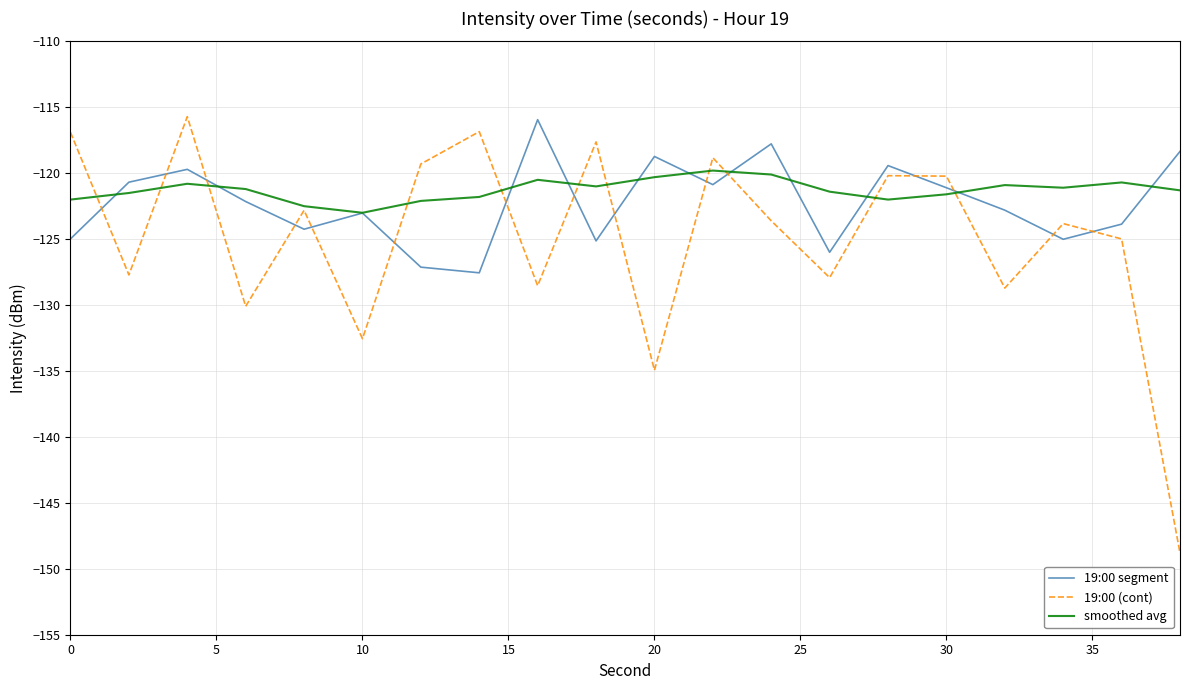

Which series has the widest spread of values?

19:00 (cont)